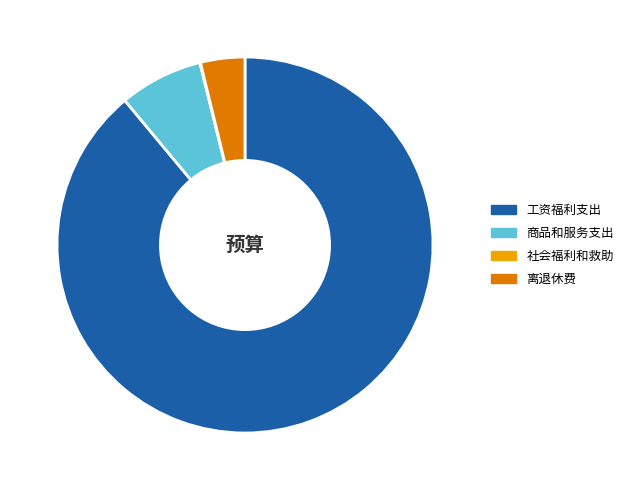

True or false: 离退休费 accounts for 4% of the total.

True